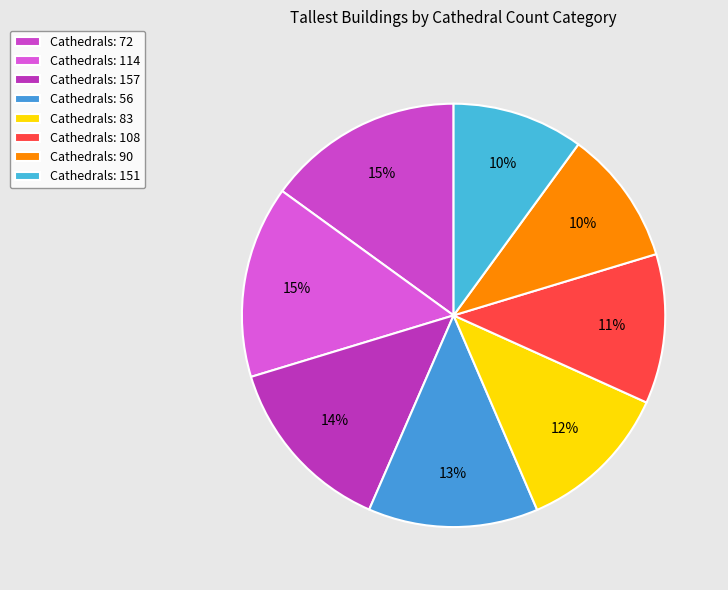

Count the number of slices in the pie.

8